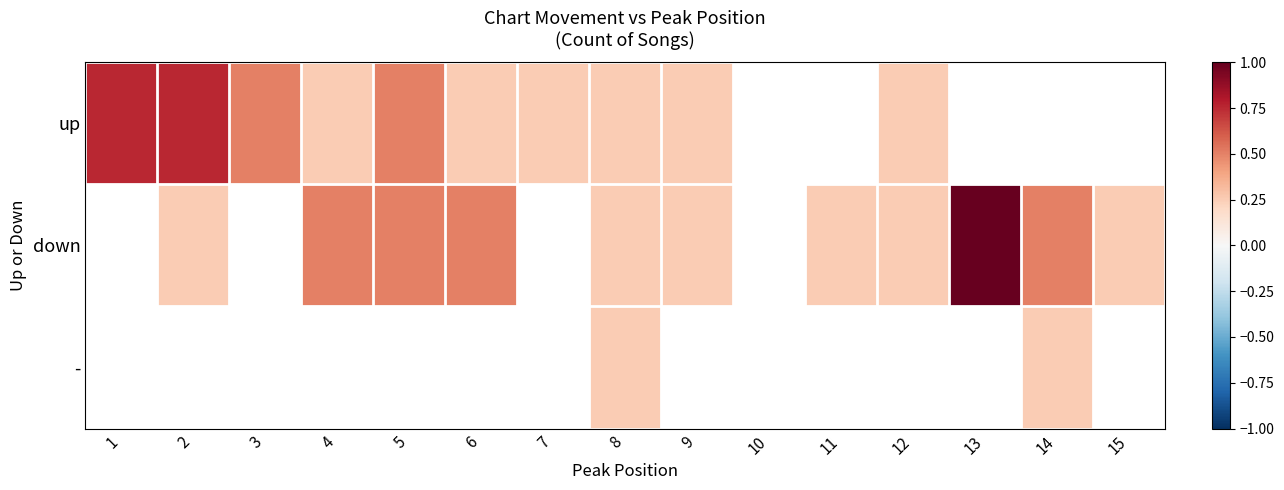

What is the total value across all series at 2?

1.0